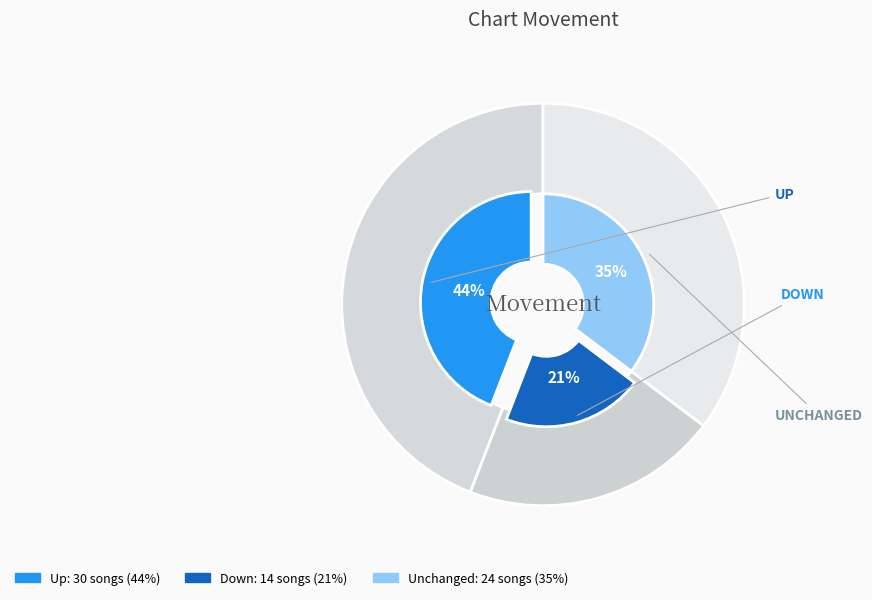

Does up account for over 50% of the chart?

No